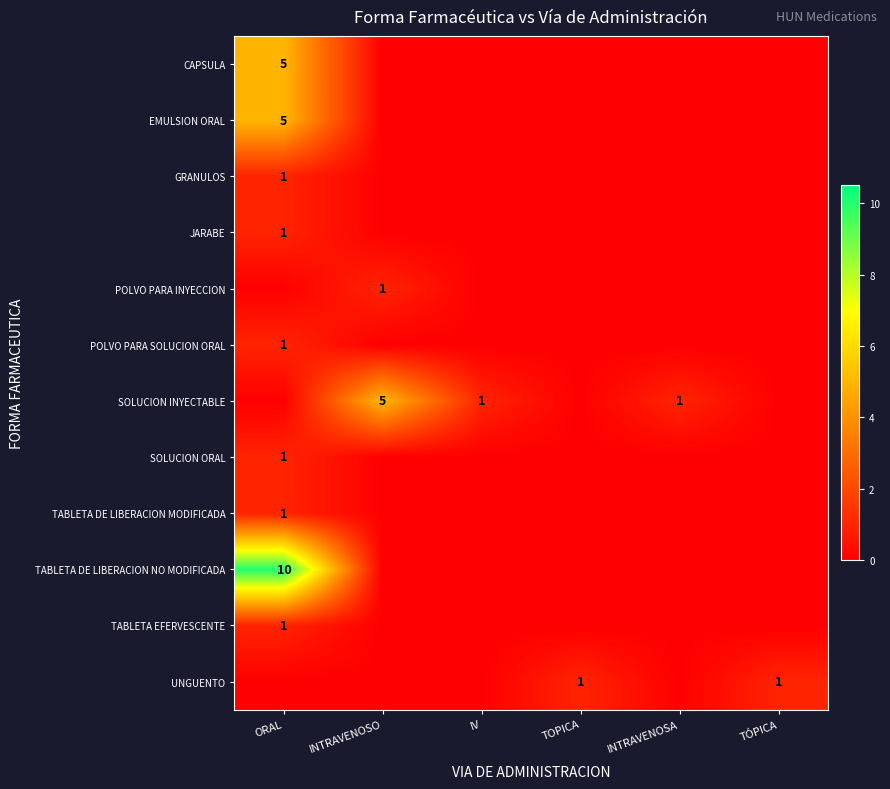

How many values in the EMULSION ORAL series exceed 0?

1